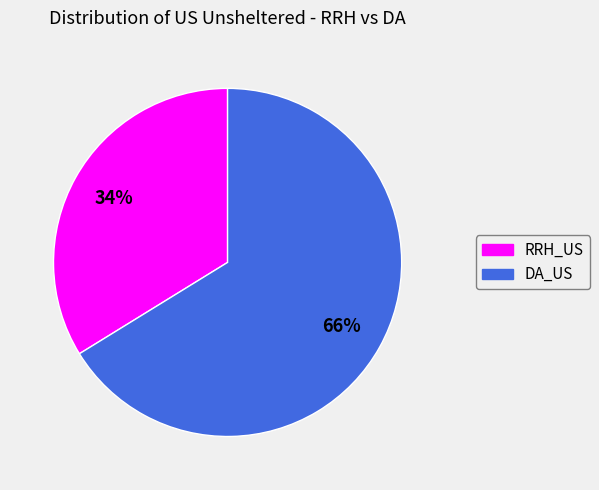

To the nearest percent, what is the difference between the largest and smallest slice percentages?

32%